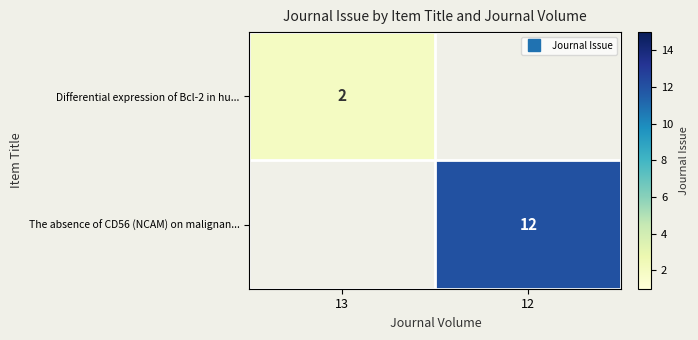

Rank the categories by Differential expression of Bcl-2 in hu... value from lowest to highest.

12, 13